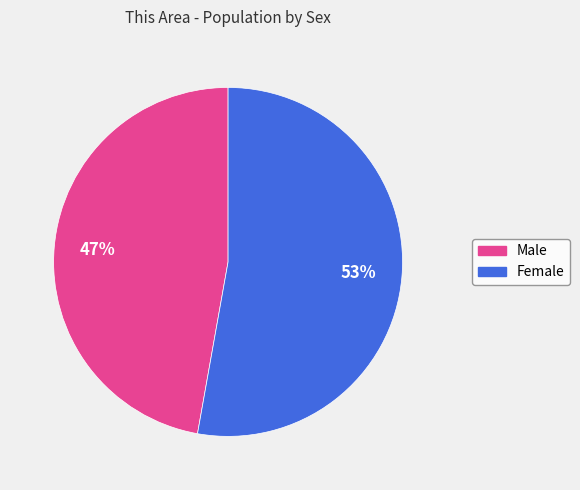

Approximately how many times larger is the value at Female compared to Male?

1.1